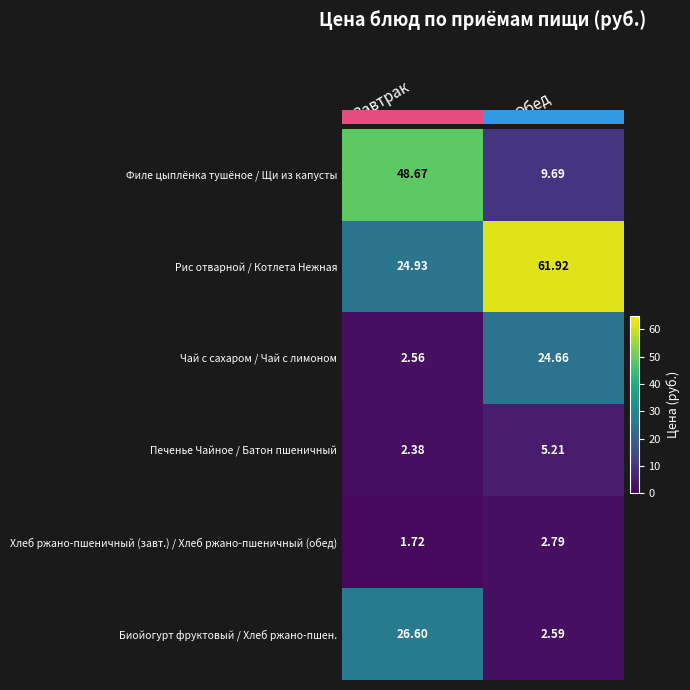

Which series has the largest total across all categories?

Рис отварной / Котлета Нежная